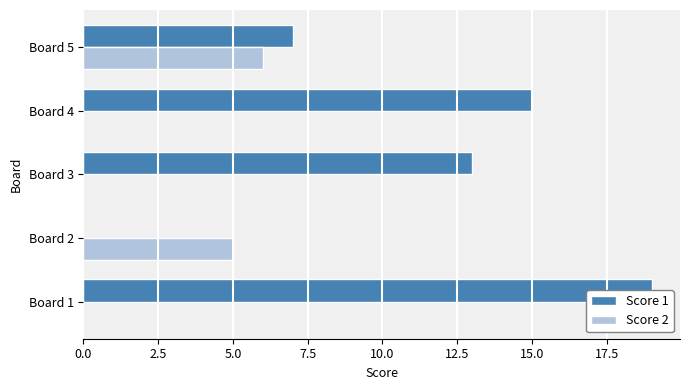

Are the bars horizontal?

Yes